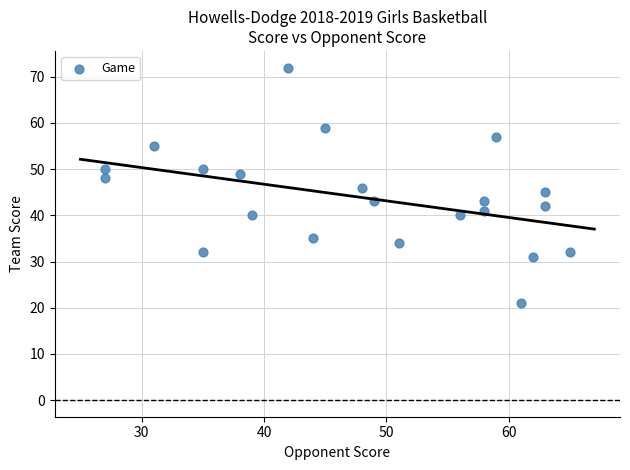

What is the range of X values (max minus min)?

38